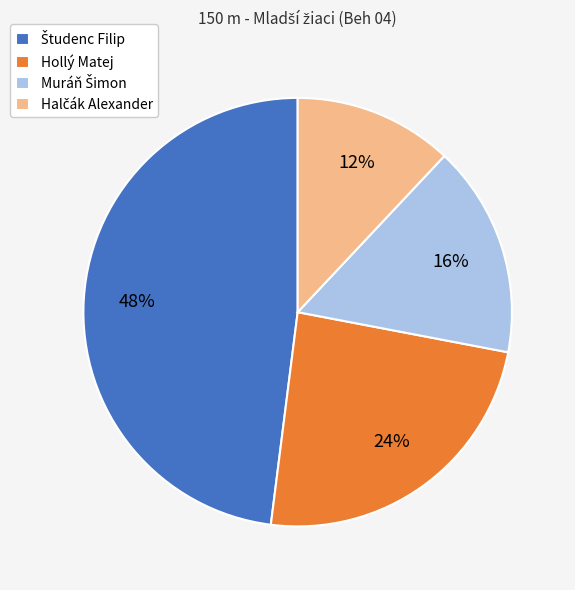

To the nearest percent, what is the average slice percentage?

25%